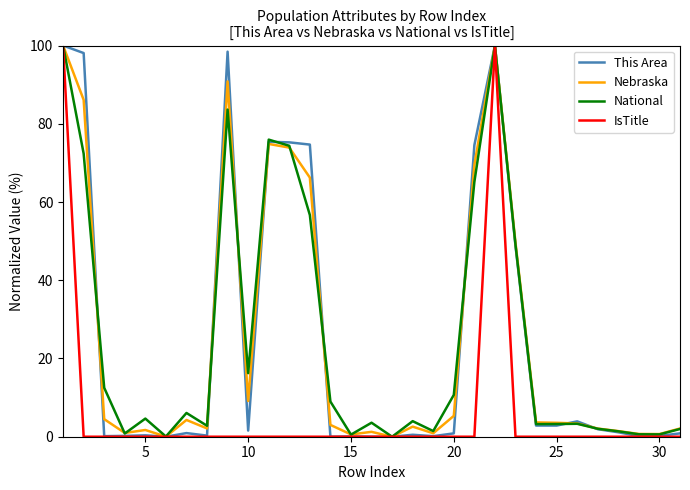

What is the difference between the maximum and minimum values in the This Area series?

100.0